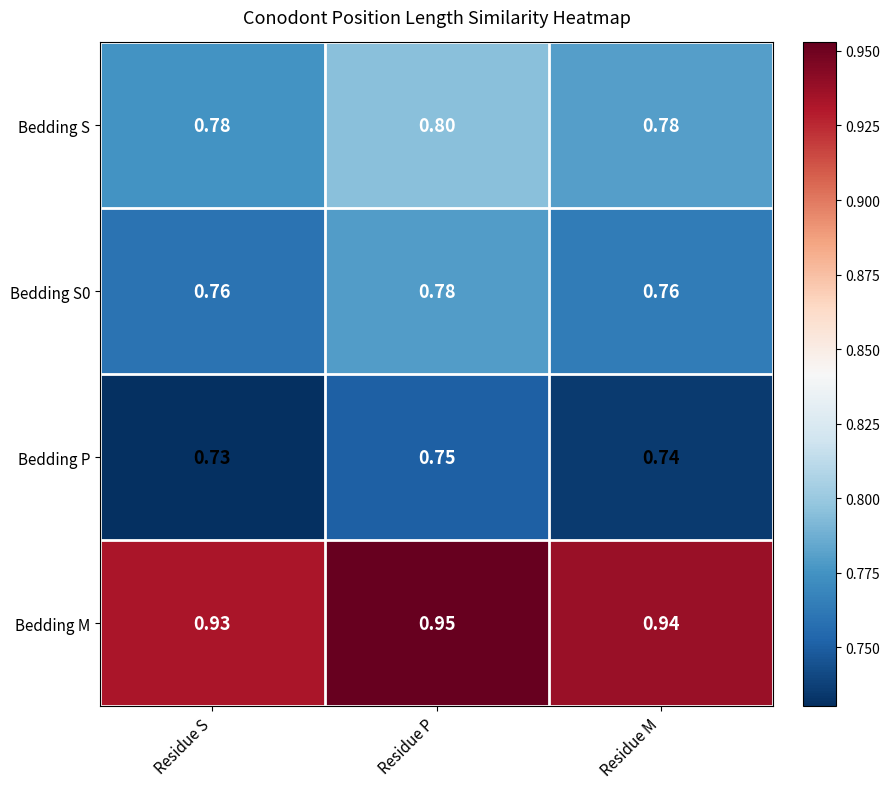

Is the value of Bedding M at Residue S greater than the value of Bedding P at Residue M?

Yes